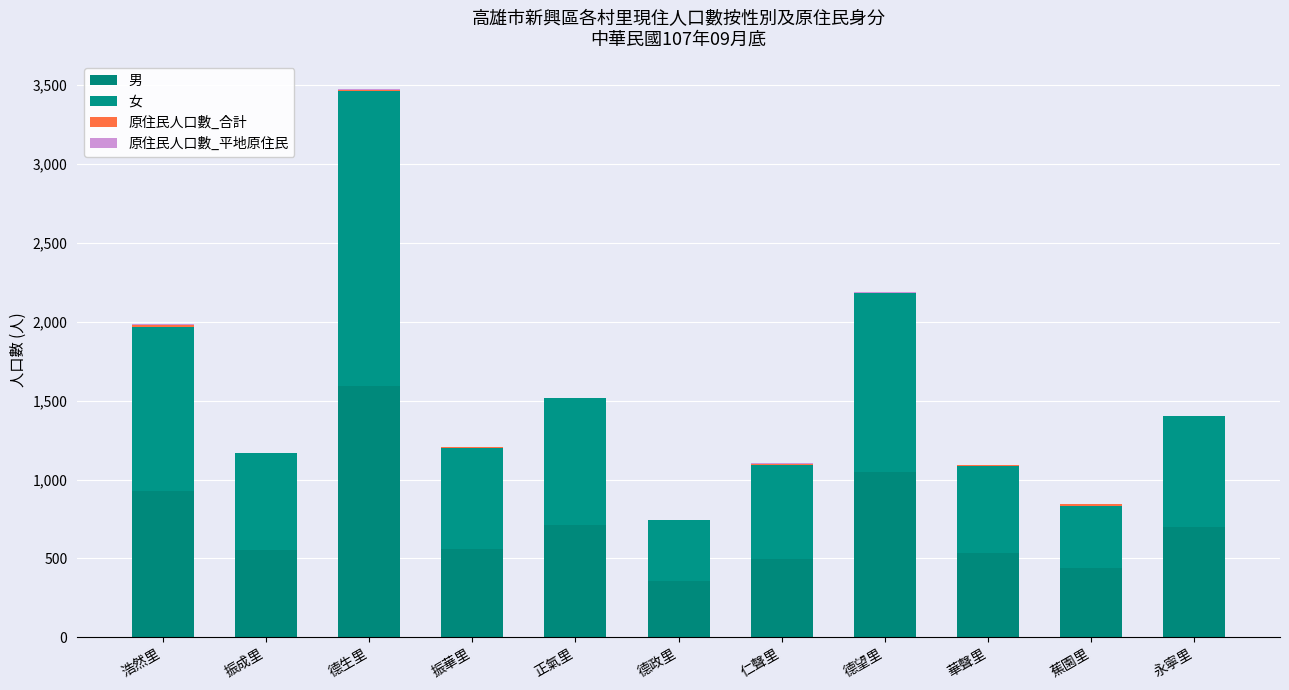

True or false: 原住民人口數_合計 has a value of 5 at 華聲里.

True